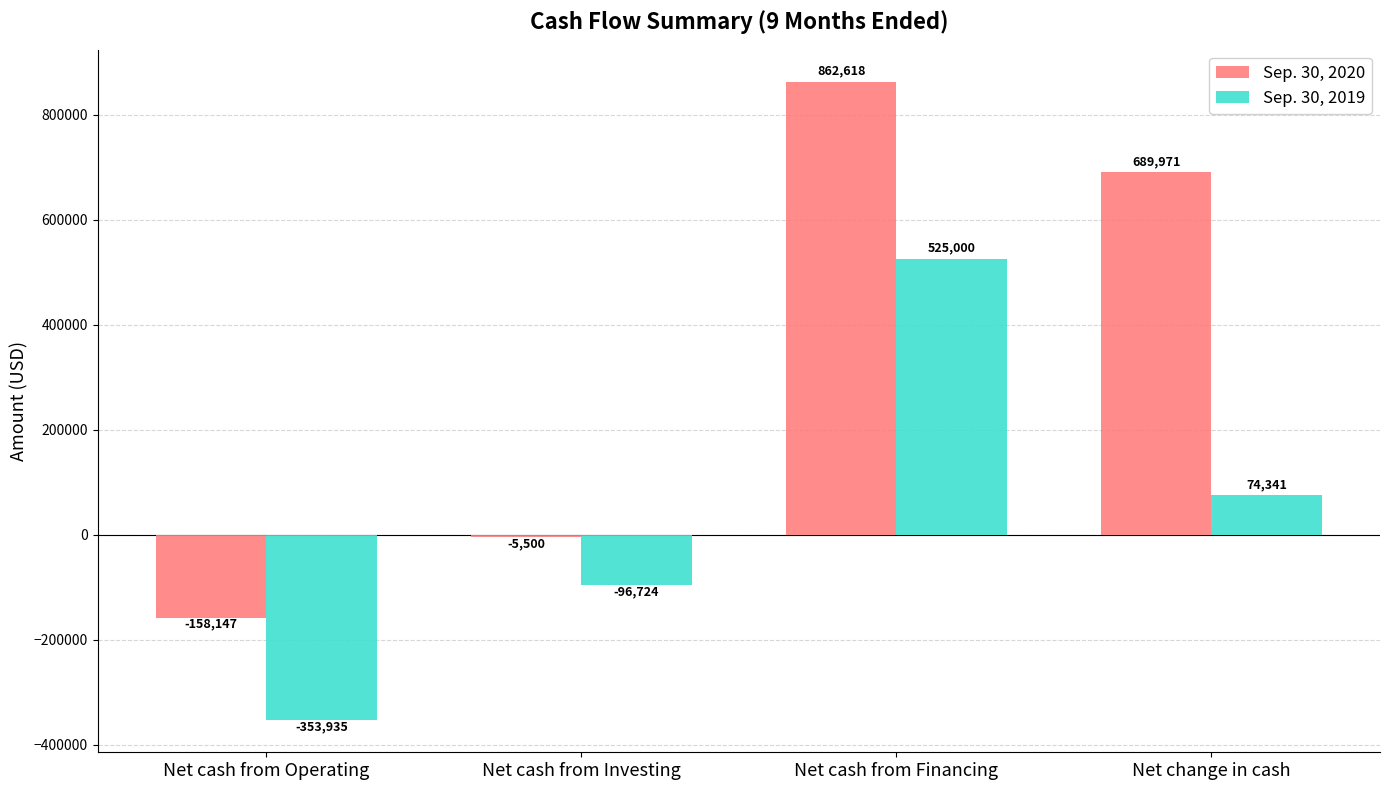

Which series has the largest range (max minus min)?

Sep. 30, 2020